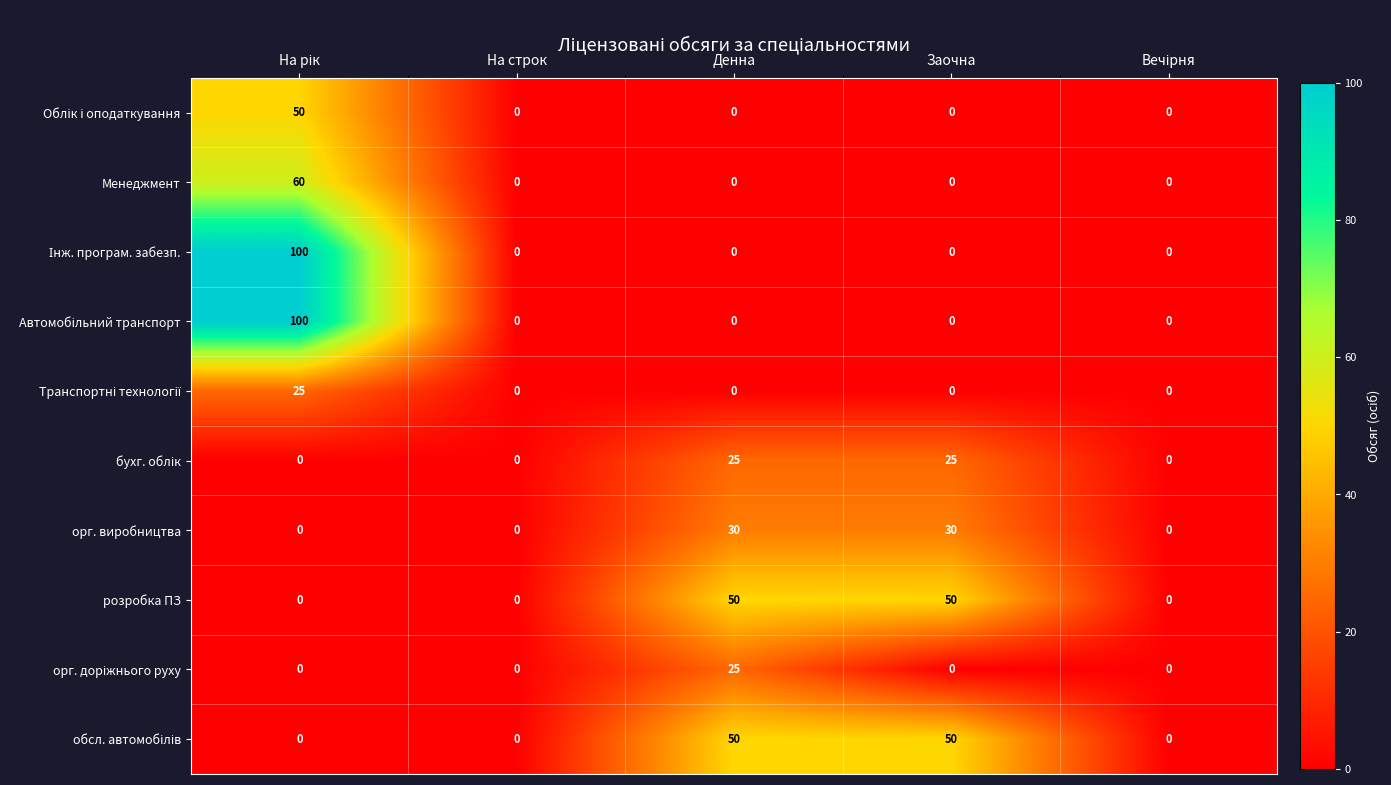

True or false: розробка ПЗ has a value of 22 at Заочна.

False